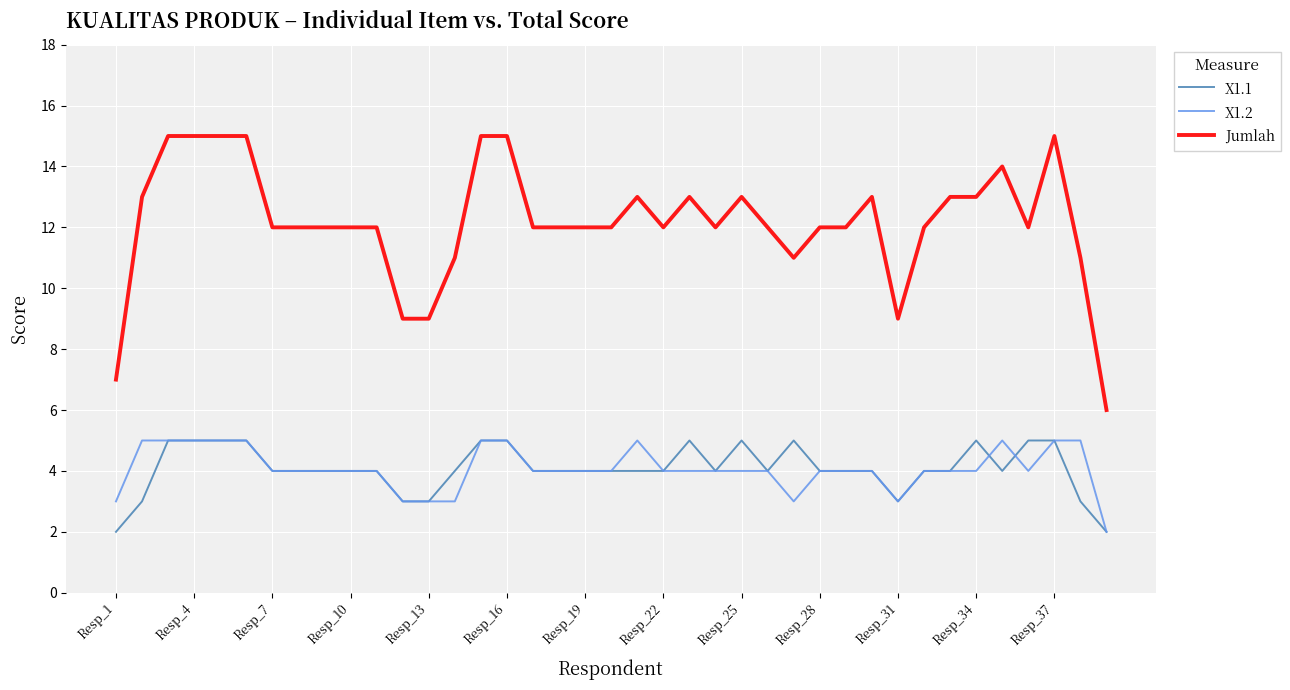

At how many categories does at least one series exceed 3?

39